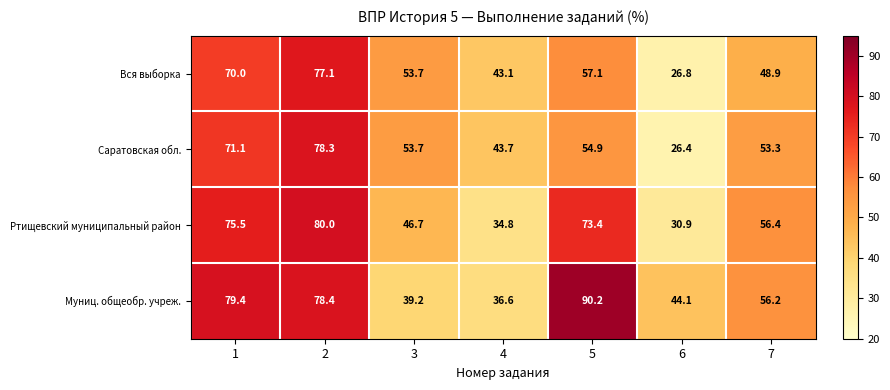

How many series are shown in this chart?

4